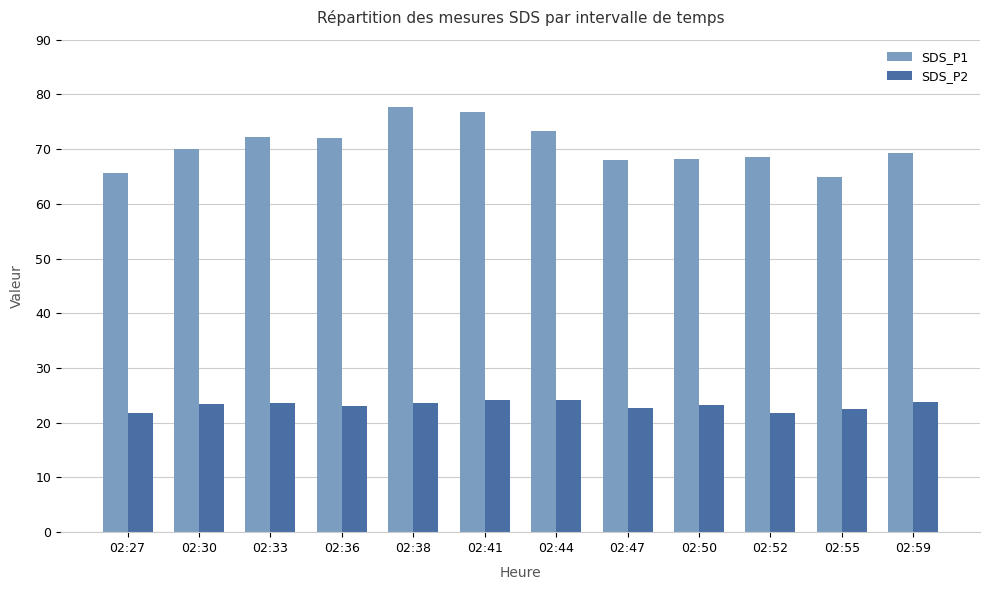

Is the value of SDS_P2 at 02:50 greater than the value of SDS_P1 at 02:47?

No